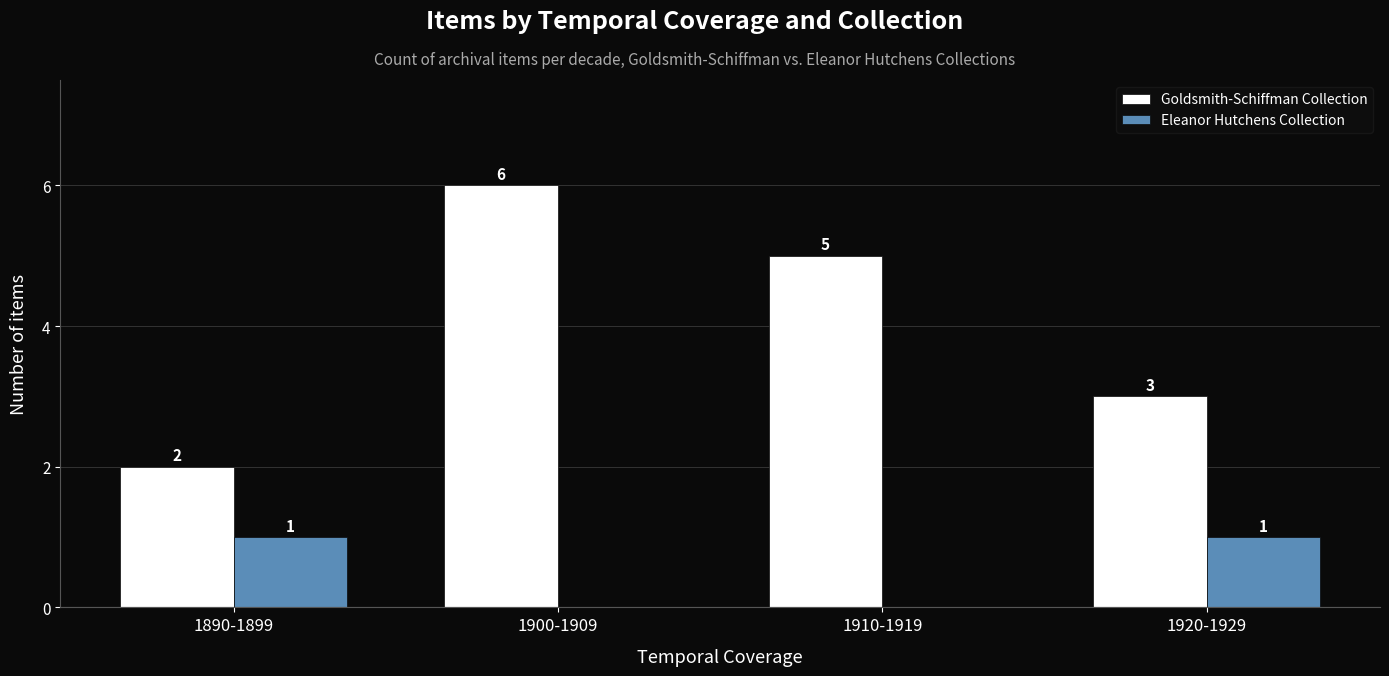

What is the average value of the Goldsmith-Schiffman Collection series?

4